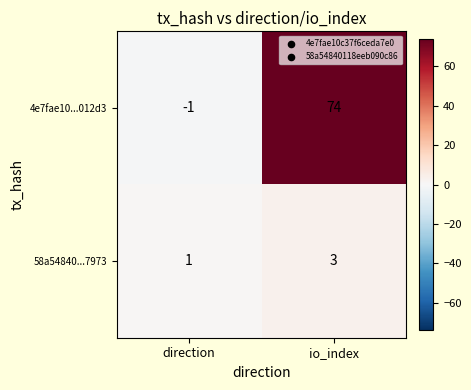

The 58a54840...7973 series shows 3 at io_index. True or false?

True